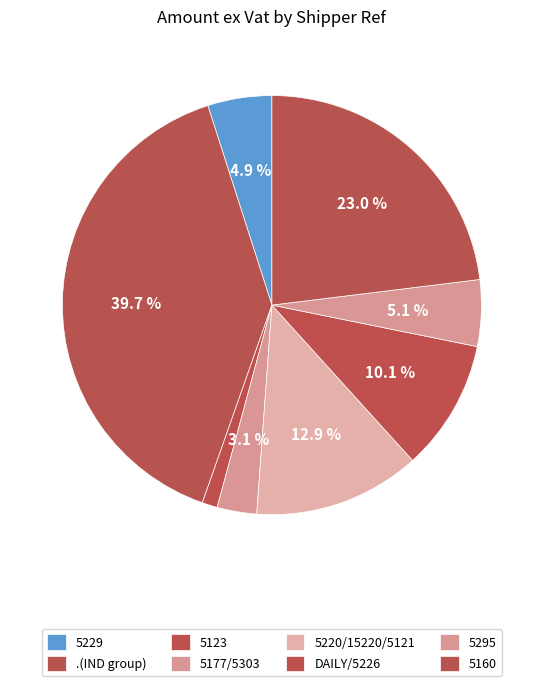

How many segments does this pie chart have?

8